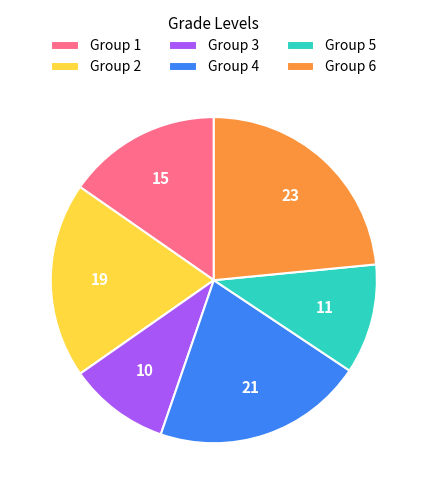

Does Group 2 represent more than half of the total?

No